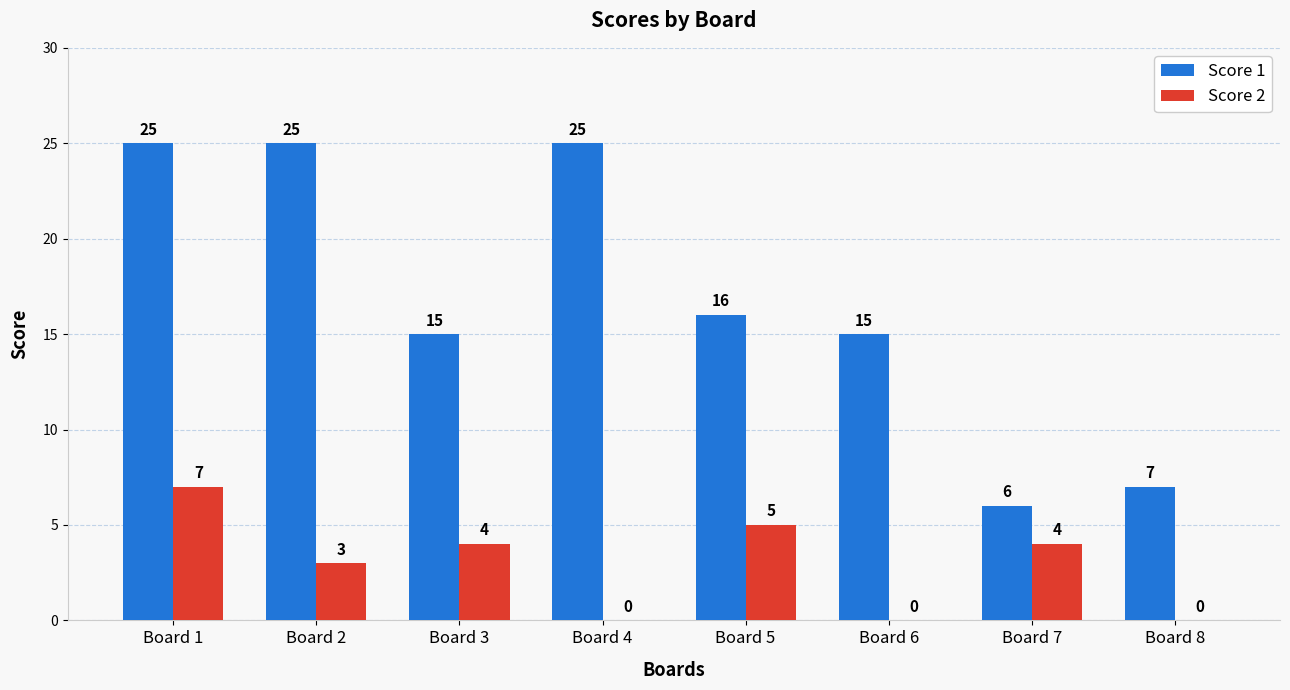

Read the Score 1 value at Board 1.

25